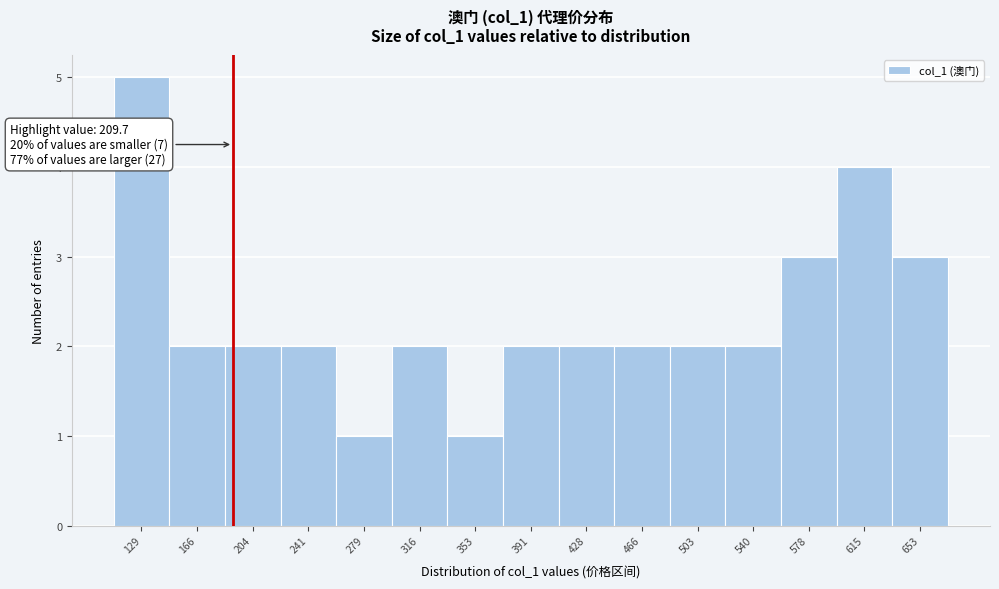

Reading left to right, transcribe all the data shown in this chart.

5	2	2	2	1	2	1	2	2	2	2	2	3	4	3